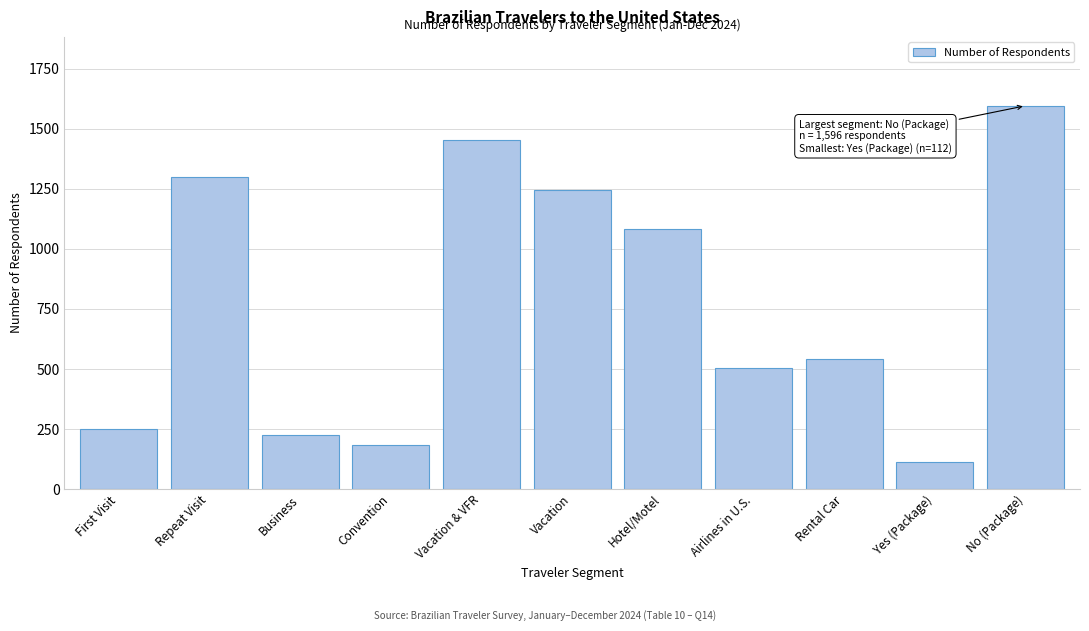

Reading left to right, transcribe all the data shown in this chart.

First Visit=250	Repeat Visit=1298	Business=223	Convention=185	Vacation & VFR=1455	Vacation=1247	Hotel/Motel=1081	Airlines in U.S.=504	Rental Car=543	Yes (Package)=112	No (Package)=1596